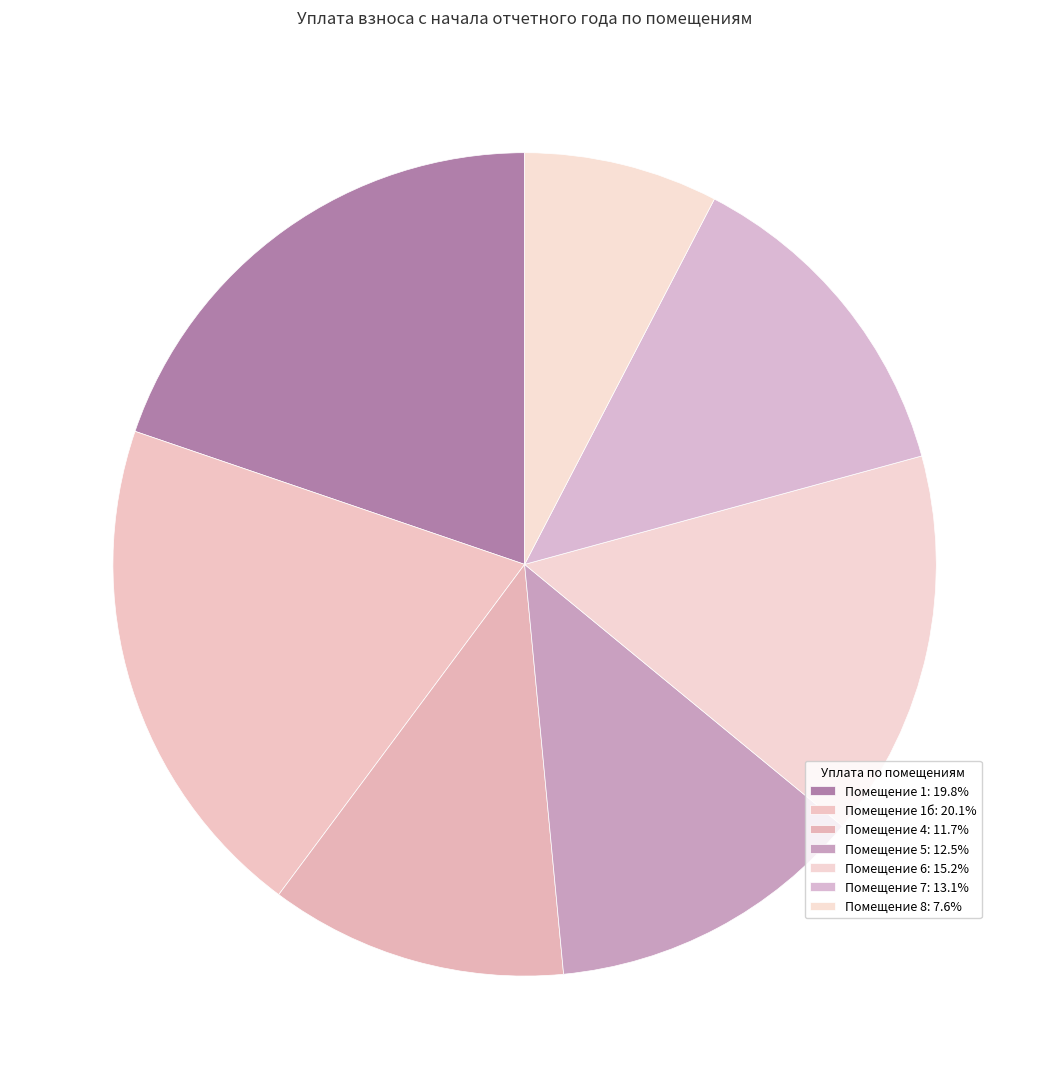

How many slices are in this pie chart?

7